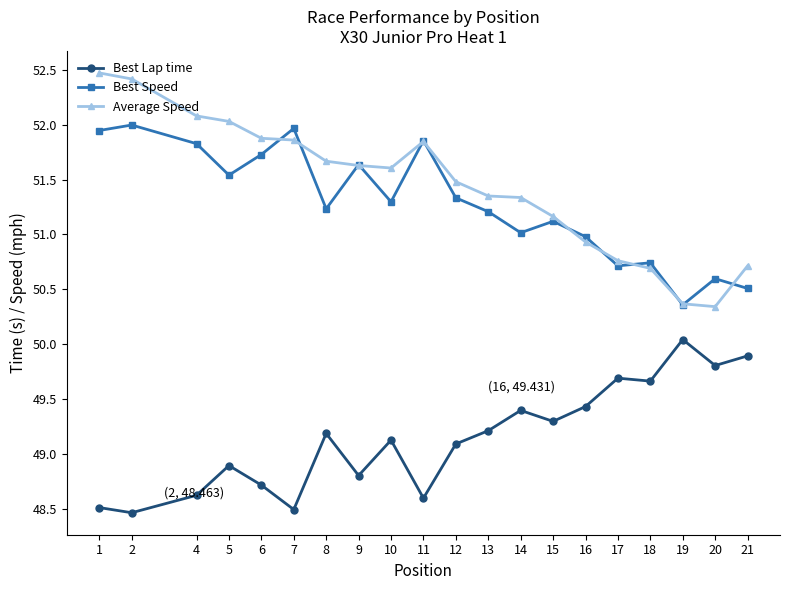

How many data points in Average Speed are above 51?

14